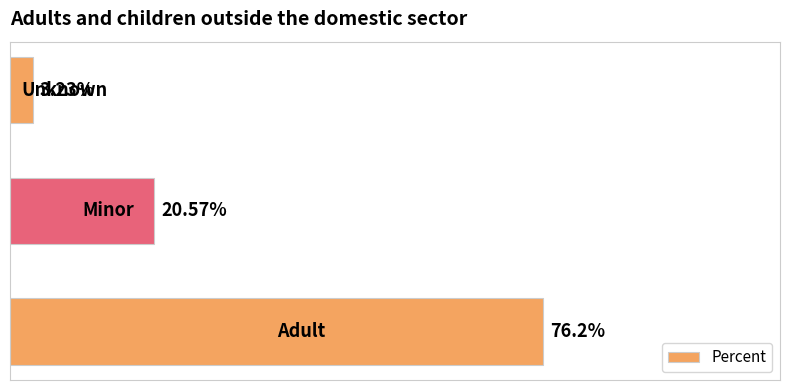

What is the sum of all values?

100.0